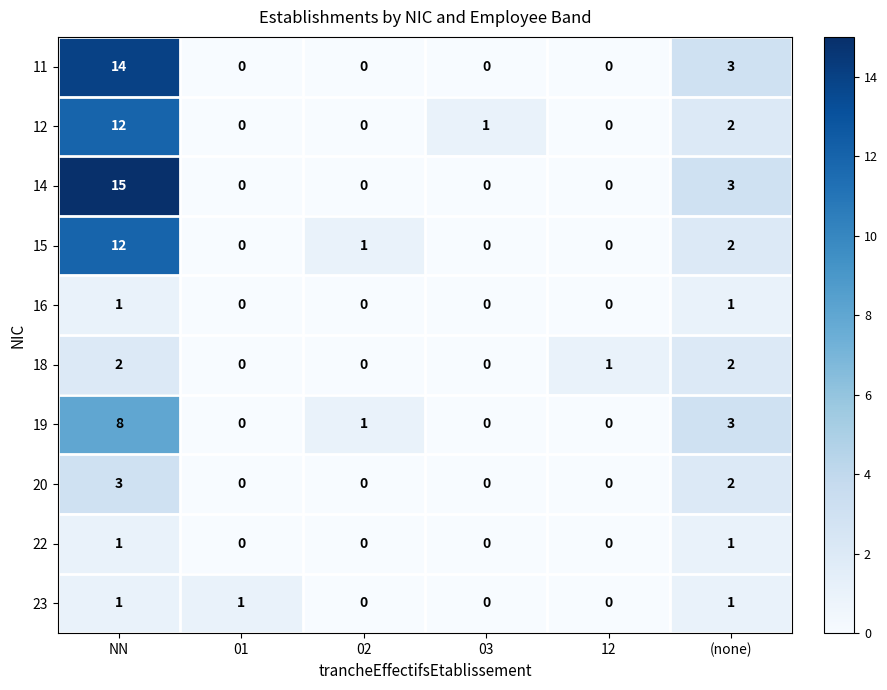

At which label is 19 closest to 4?

(none)